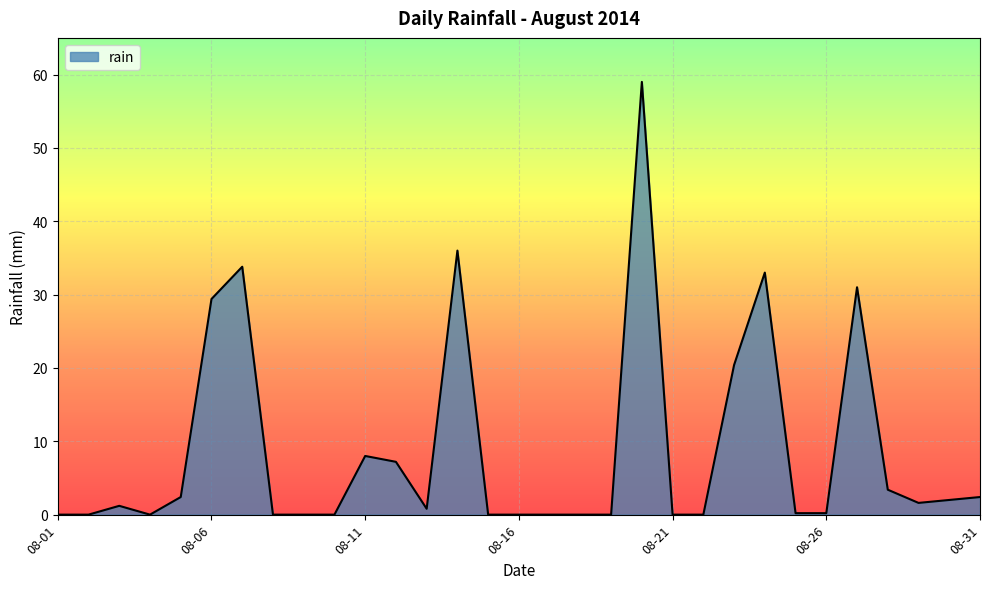

What is the greatest value displayed?

59.0